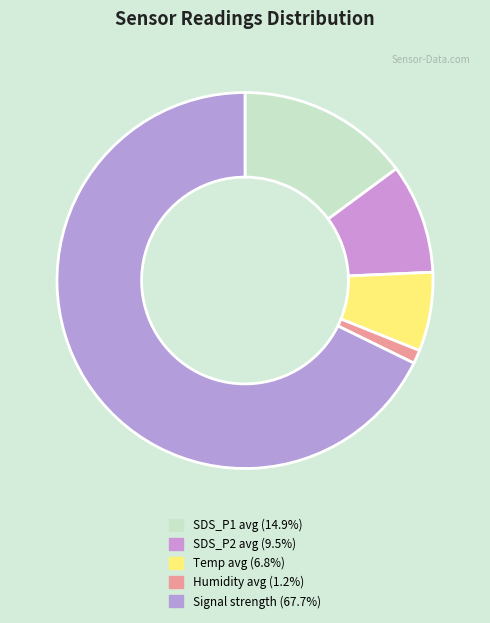

How many slices are in this pie chart?

5